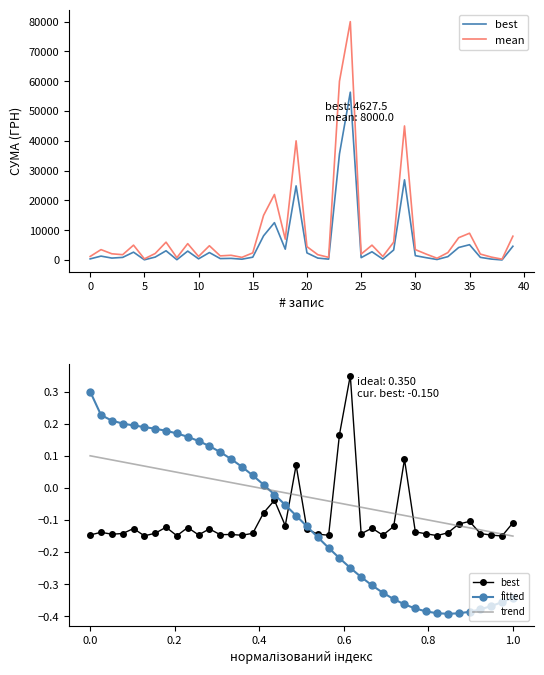

Is it true that trend equals -0.0 at 17?

False